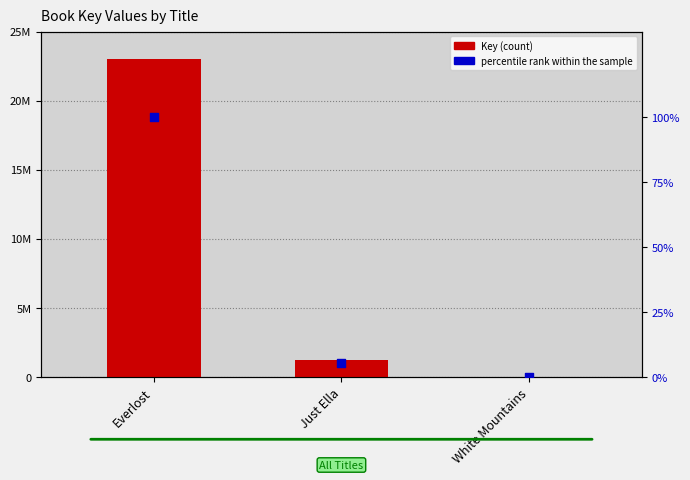

What are all the series names shown in the legend?

Key, percentile rank within the sample